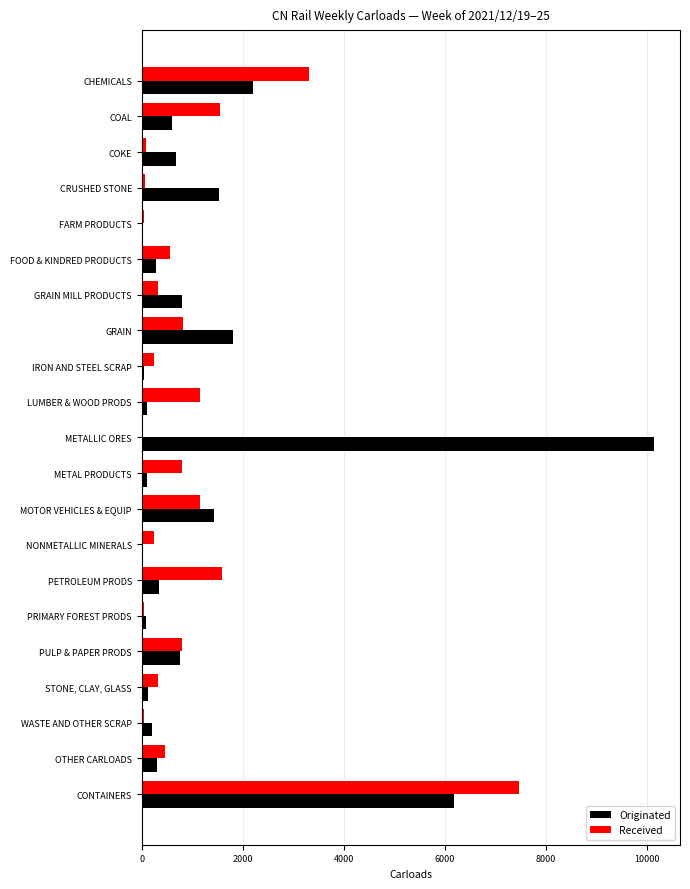

What is the greatest value displayed?

10152